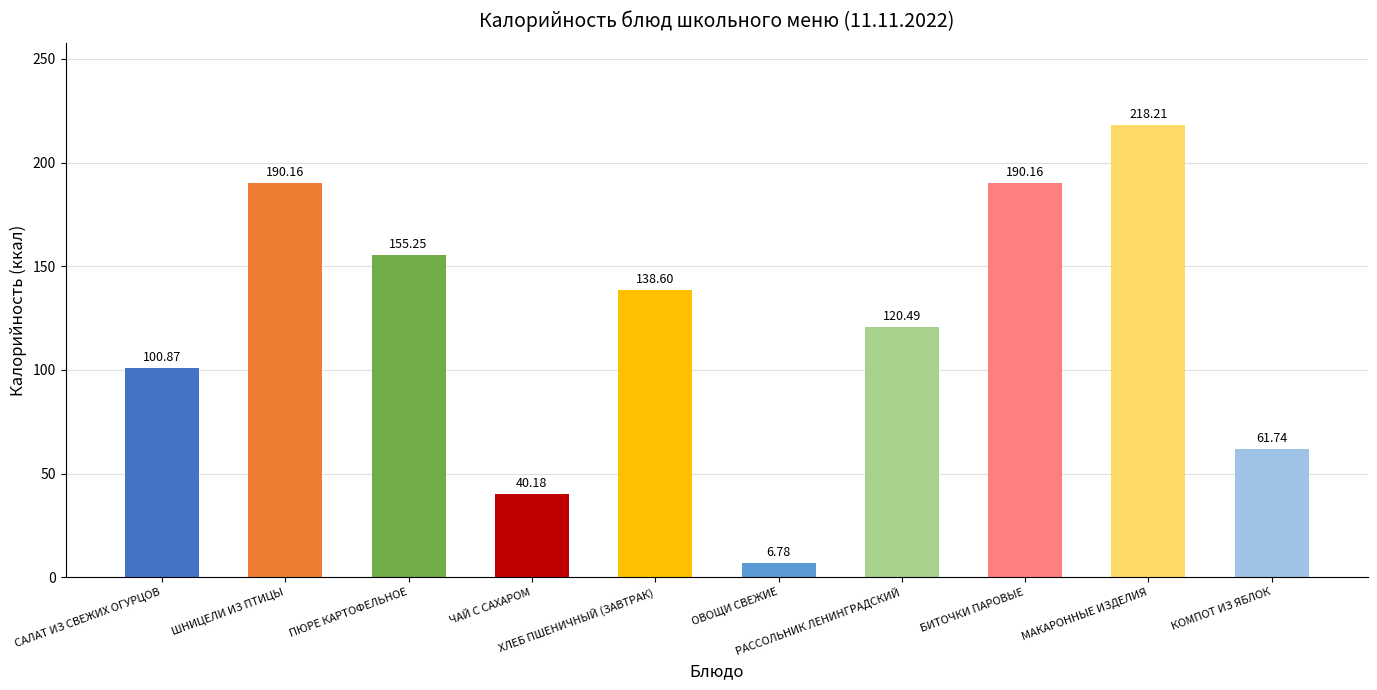

What is the difference between the maximum and minimum values?

211.4